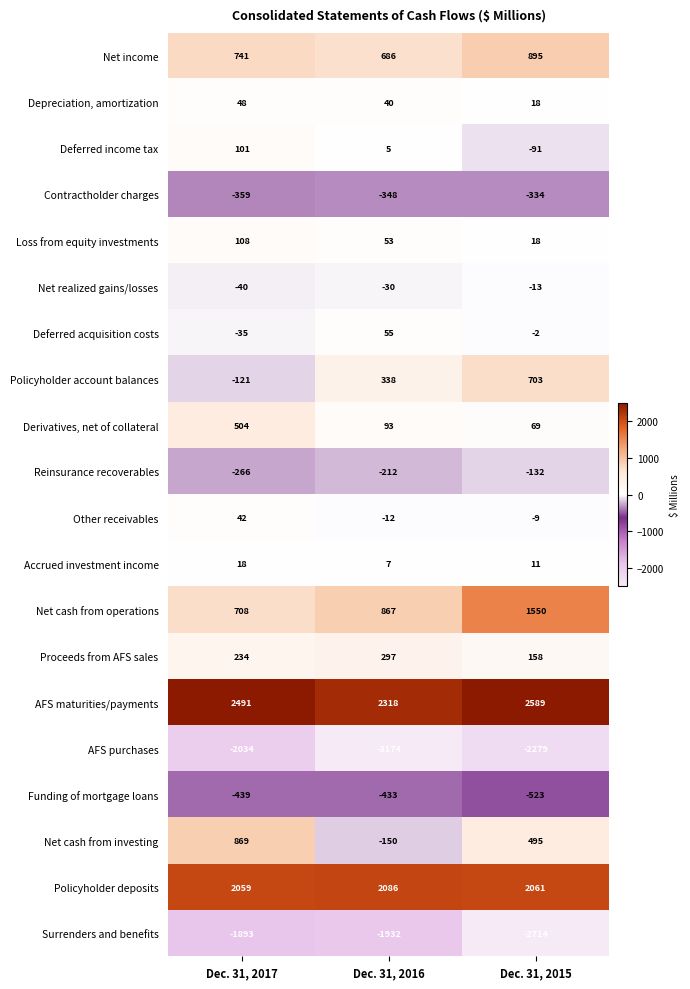

Which category has the highest value across all series?

Dec. 31, 2015